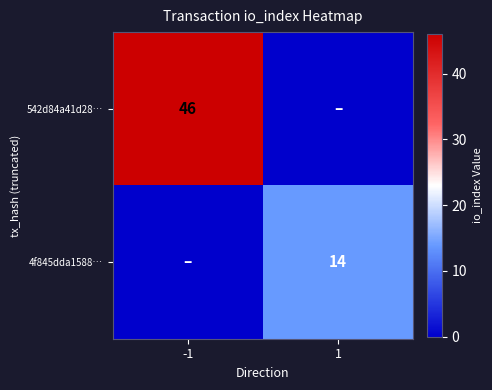

What is the maximum value shown in the chart?

46